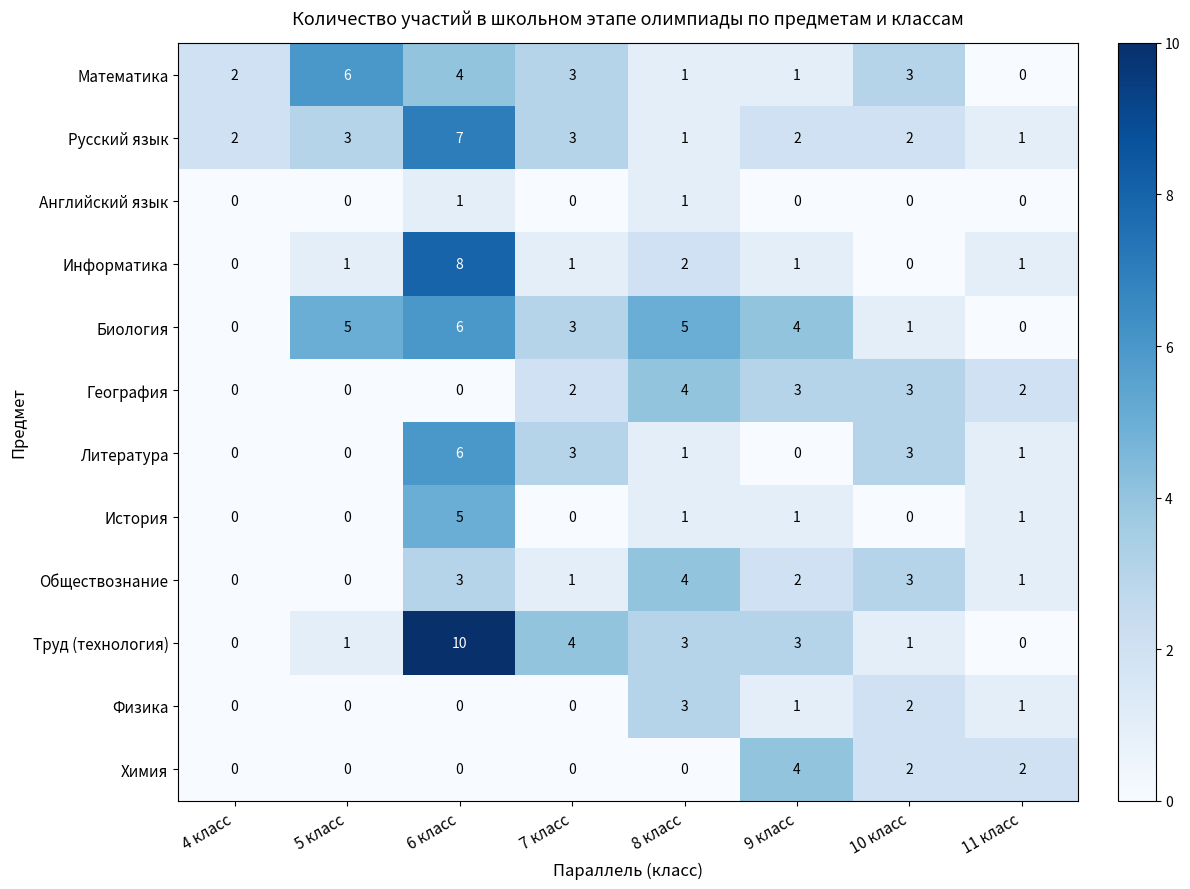

Count the number of data series in this chart.

12